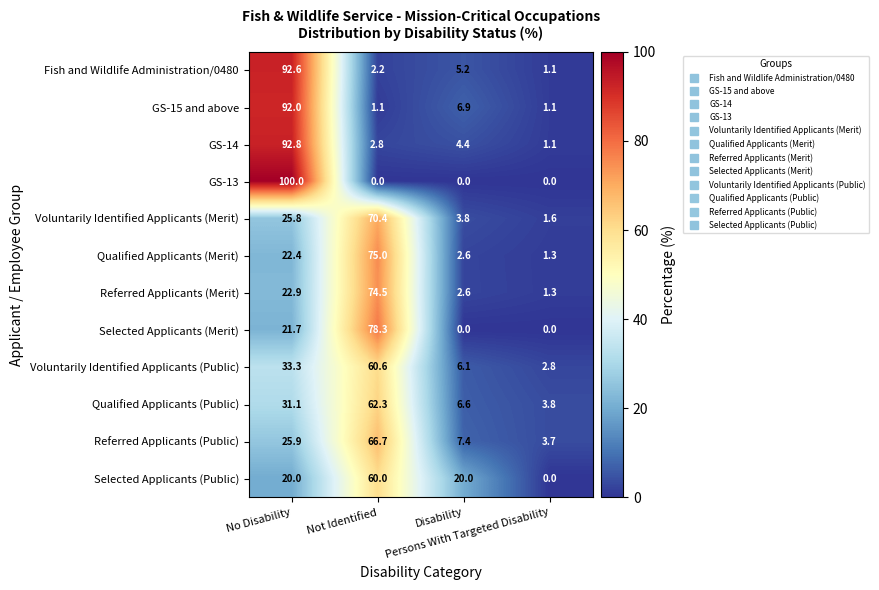

List the series in order of their peak value, highest first.

GS-13, GS-14, Fish and Wildlife Administration/0480, GS-15 and above, Selected Applicants (Merit), Qualified Applicants (Merit), Referred Applicants (Merit), Voluntarily Identified Applicants (Merit), Referred Applicants (Public), Qualified Applicants (Public), Voluntarily Identified Applicants (Public), Selected Applicants (Public)